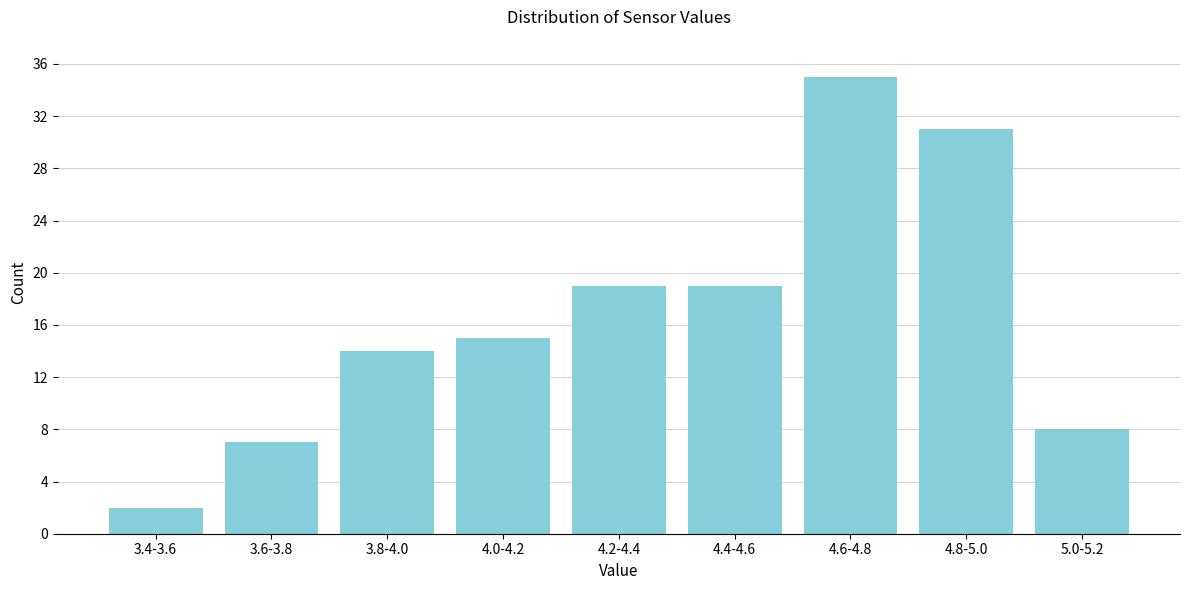

Reading right to left, transcribe all the data shown in this chart.

5.0-5.2=8	4.8-5.0=31	4.6-4.8=35	4.4-4.6=19	4.2-4.4=19	4.0-4.2=15	3.8-4.0=14	3.6-3.8=7	3.4-3.6=2